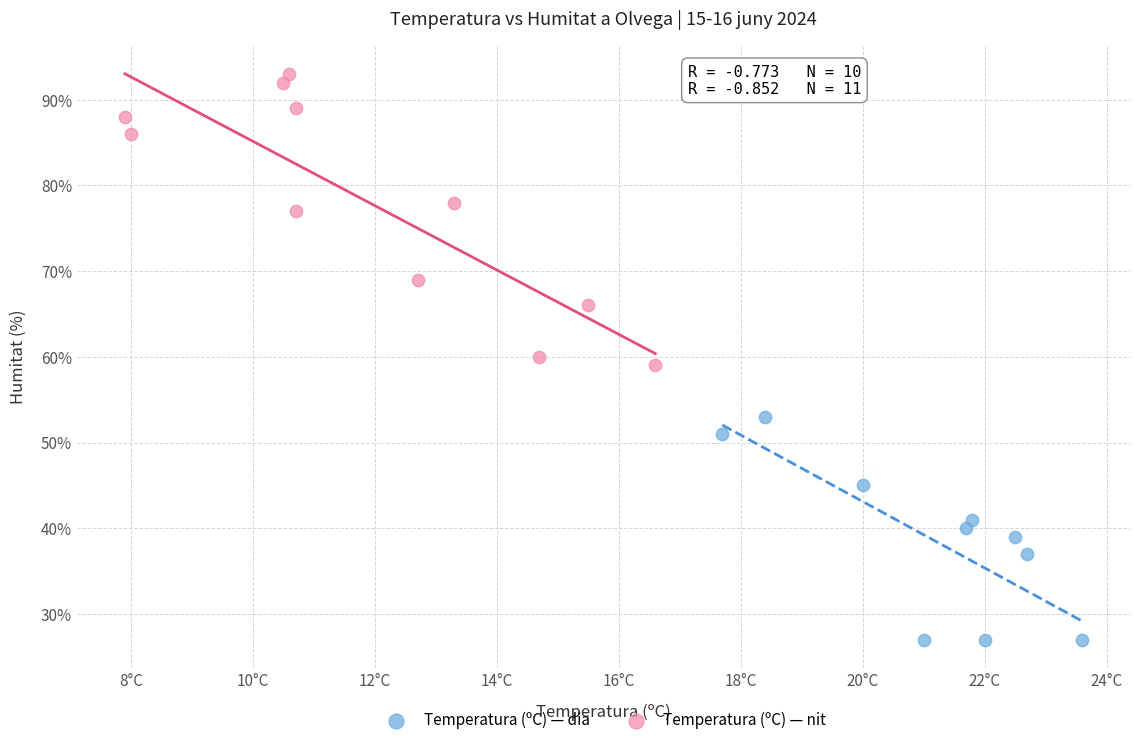

Which series contains the lowest Y value?

Temperatura (ºC) — dia